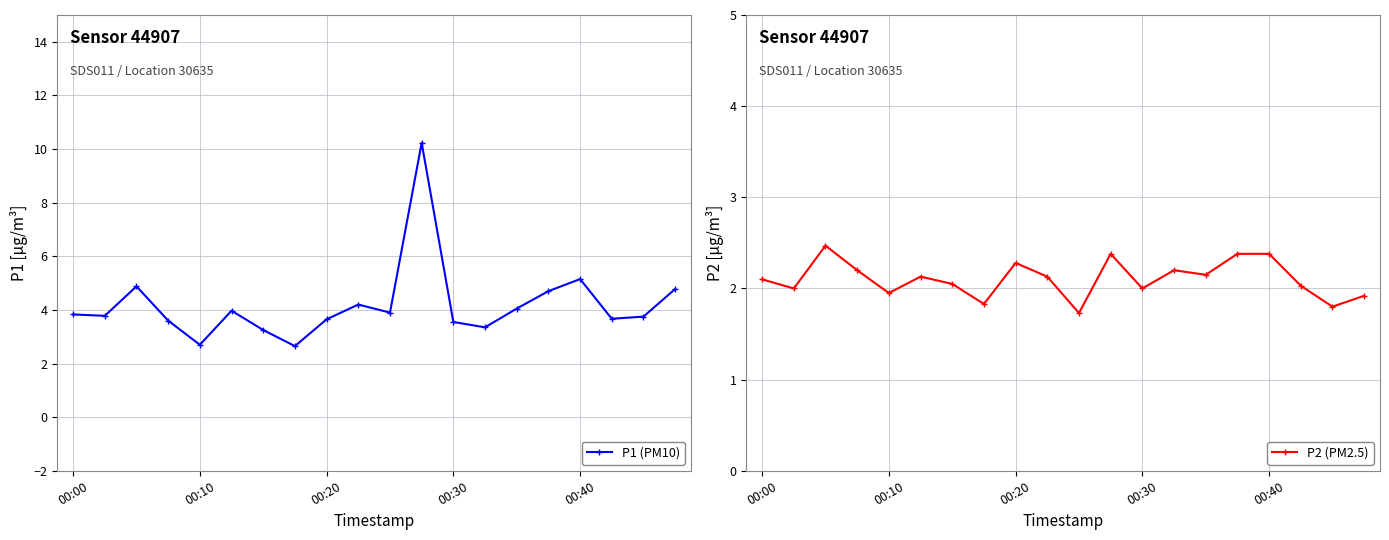

Where does the P1 (PM10) series first go above 3?

00:00